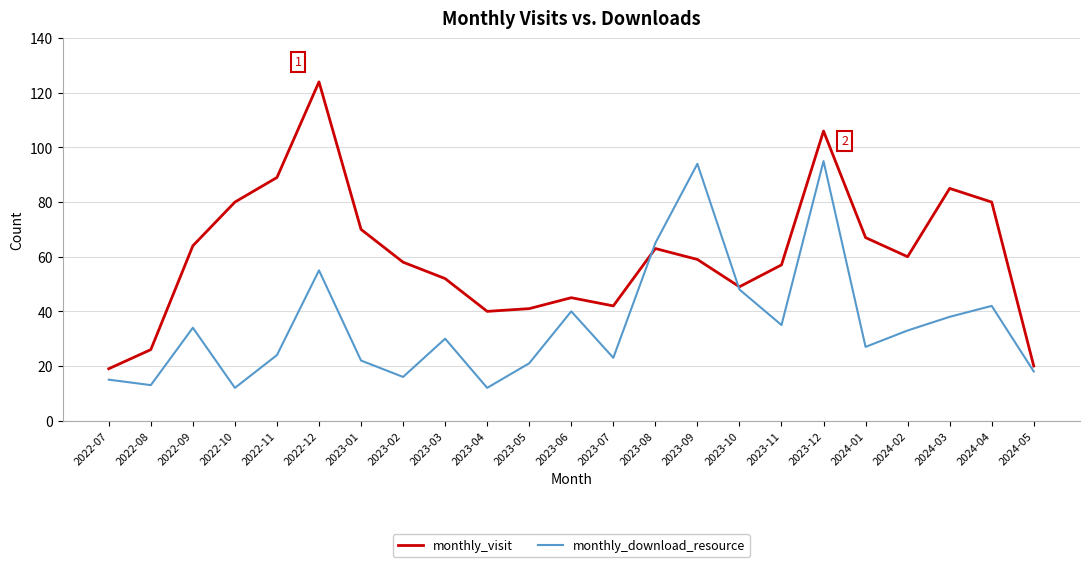

What position from the left is 2023-03?

9